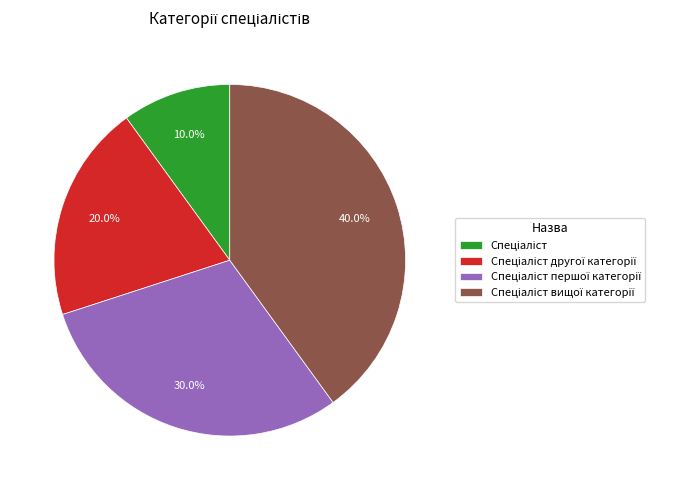

To the nearest percent, what is the difference between the largest and smallest slice percentages?

30%